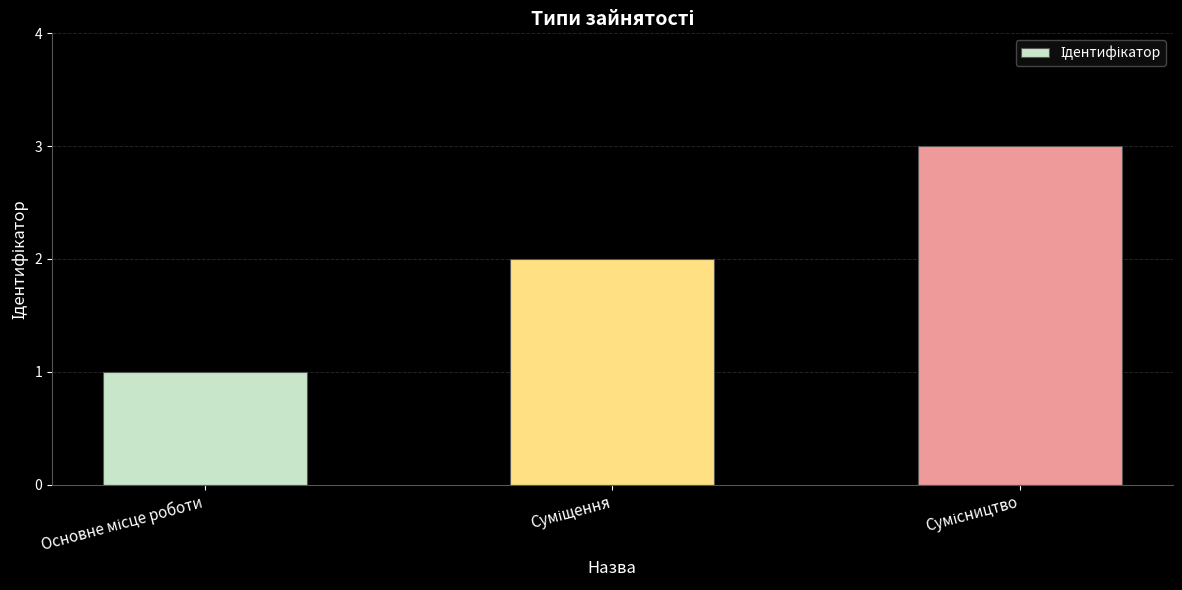

What is the sum of all values?

6